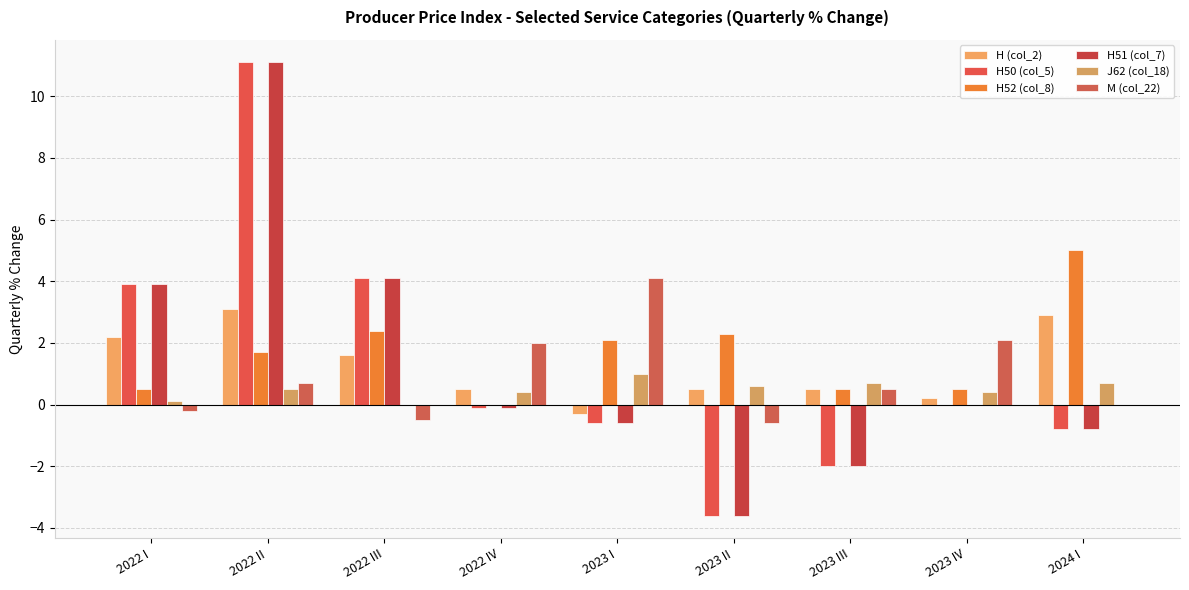

How many groups of bars are there?

9